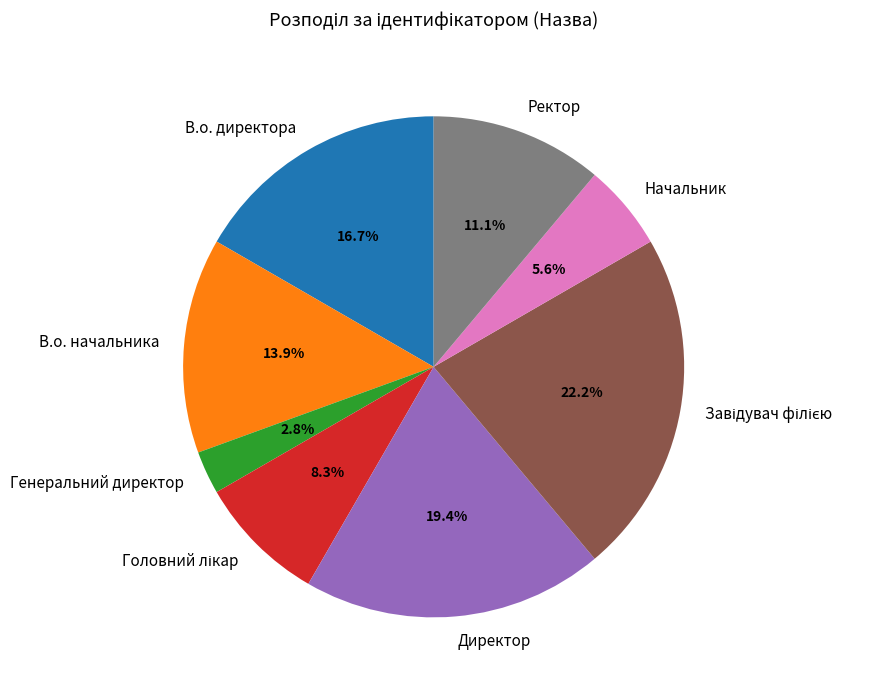

What percentage is NOT represented by Генеральний директор?

97.2%